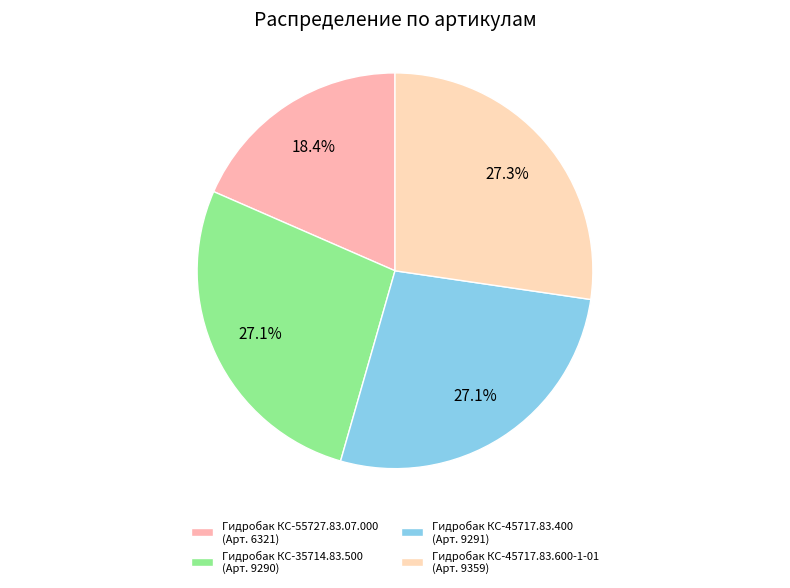

What is the smallest slice in the pie chart?

Гидробак КС-55727.83.07.000